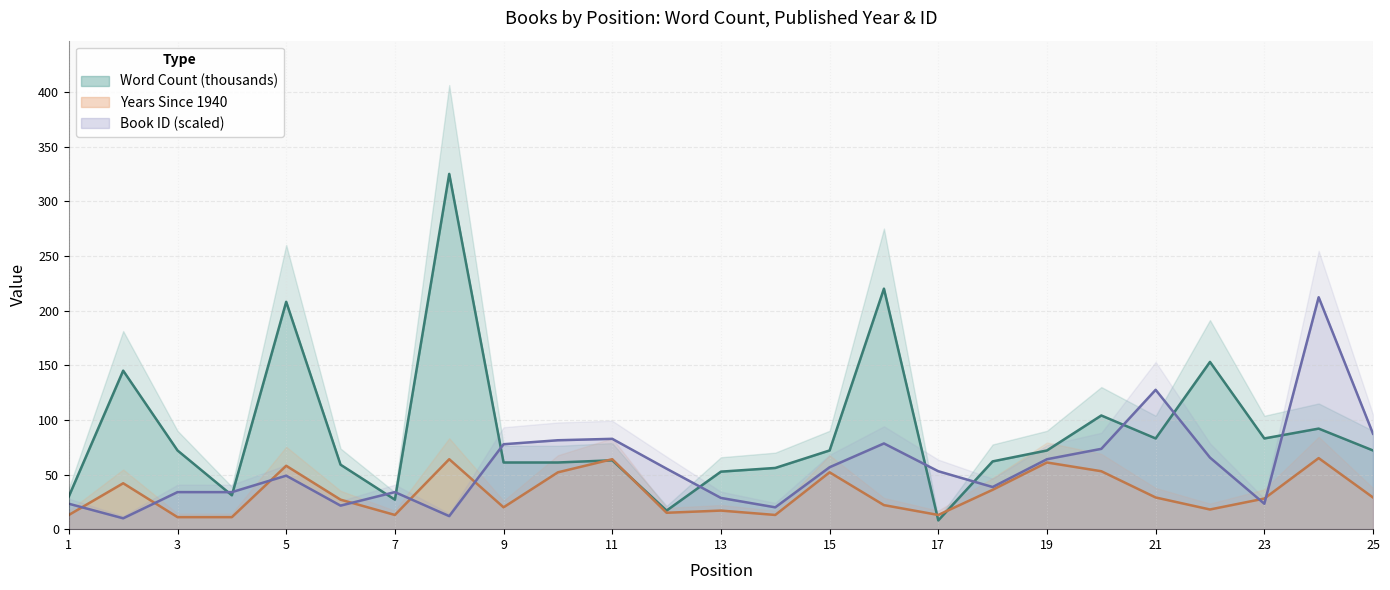

How many lines are shown in the chart?

2